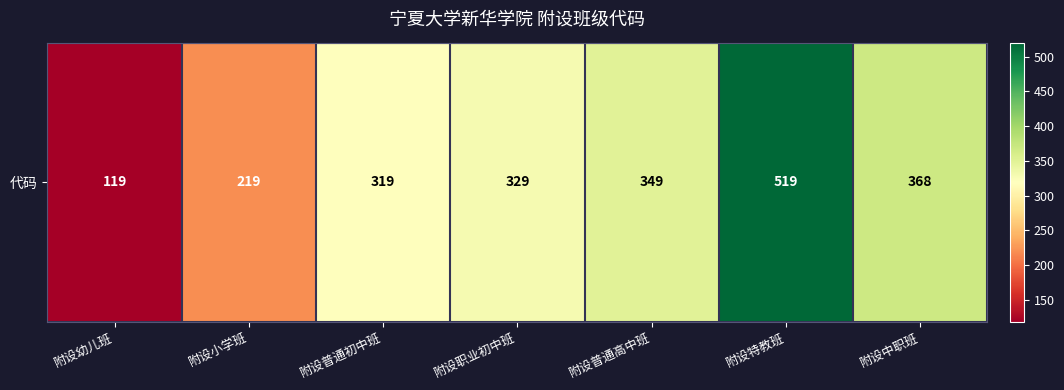

Reading left to right, extract all data points from this chart.

附设幼儿班=119	附设小学班=219	附设普通初中班=319	附设职业初中班=329	附设普通高中班=349	附设特教班=519	附设中职班=368